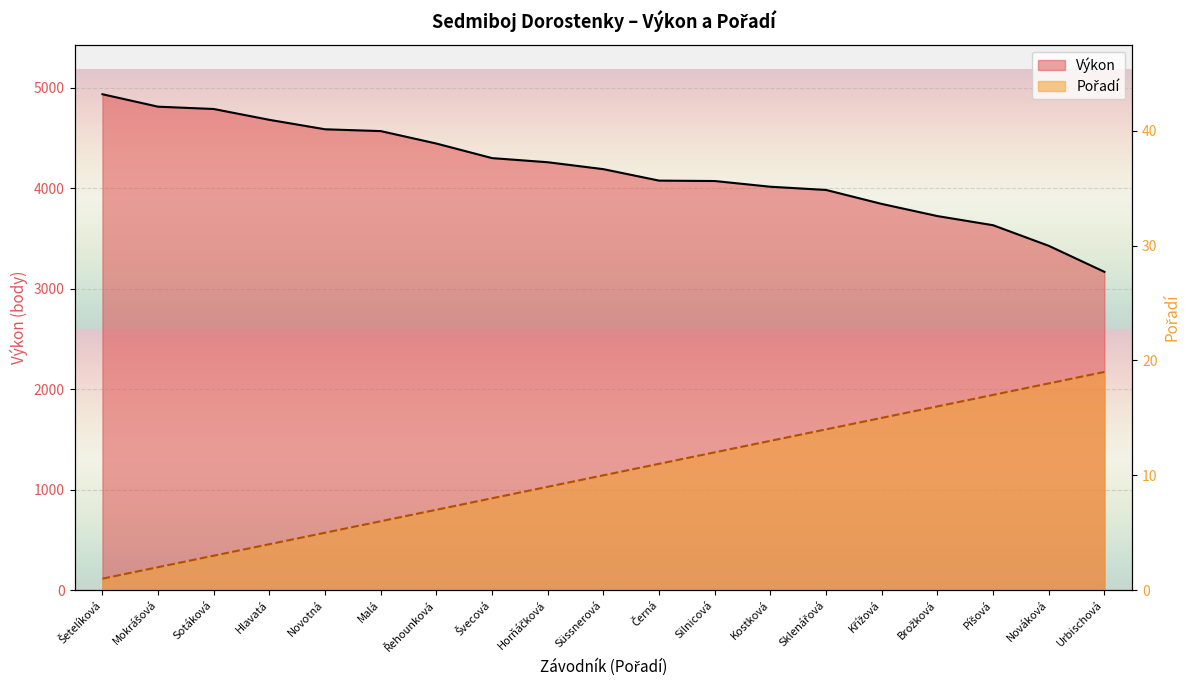

What value does the Výkon series have at Švecová?

4301